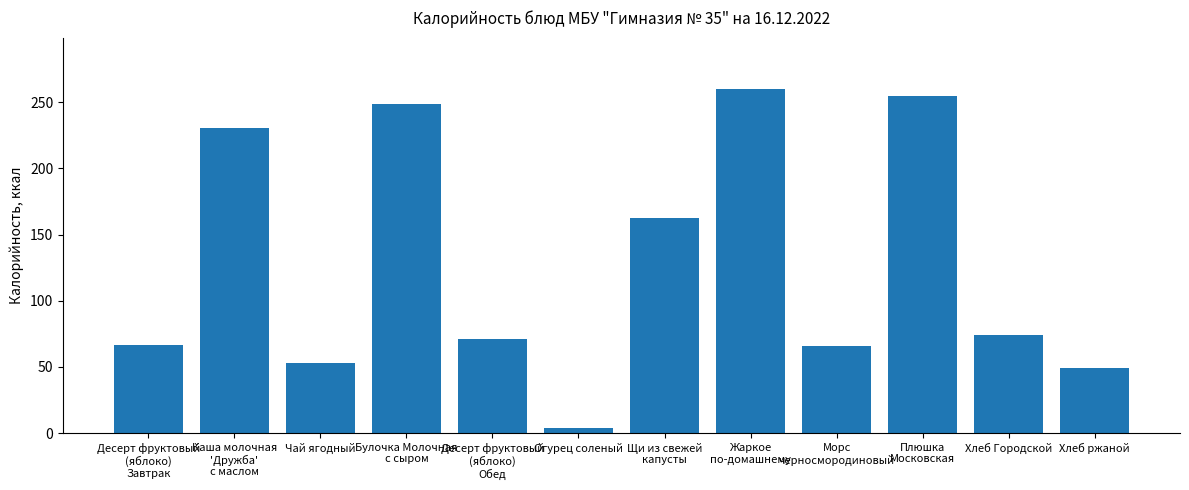

How many bars are there in total?

12